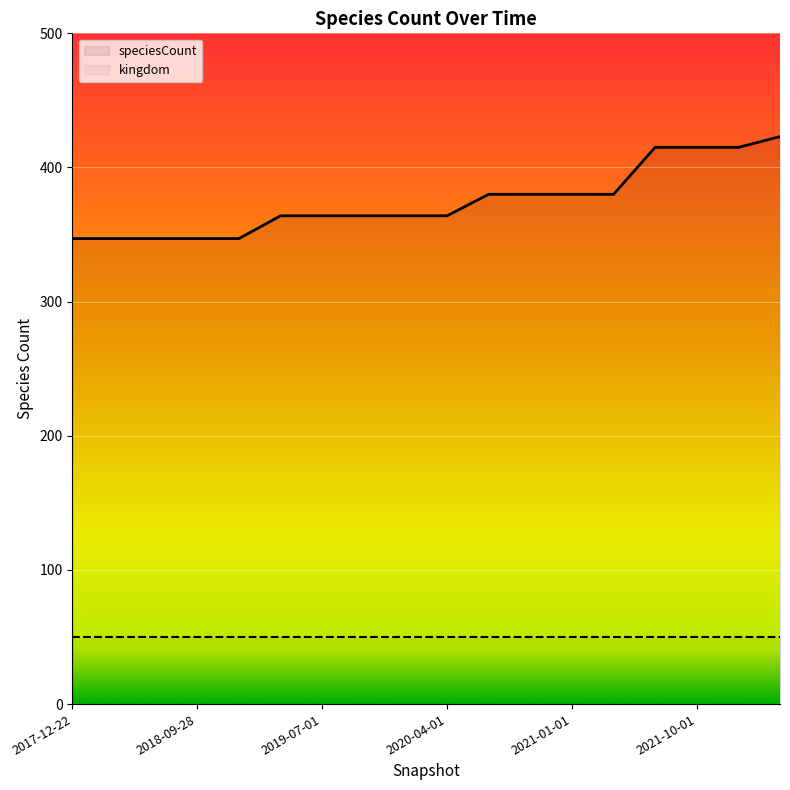

How many lines are shown in the chart?

2